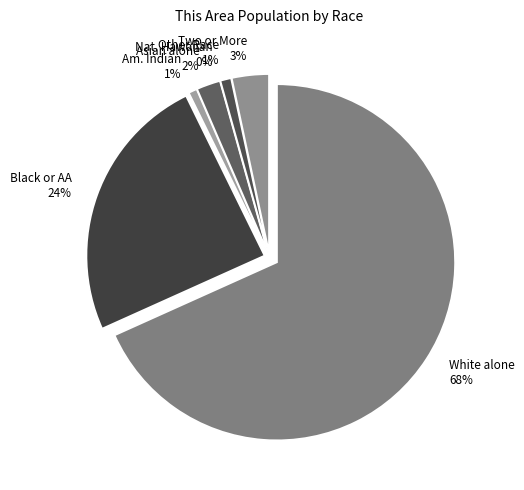

What percentage is NOT represented by Black or African American alone?

75.5%